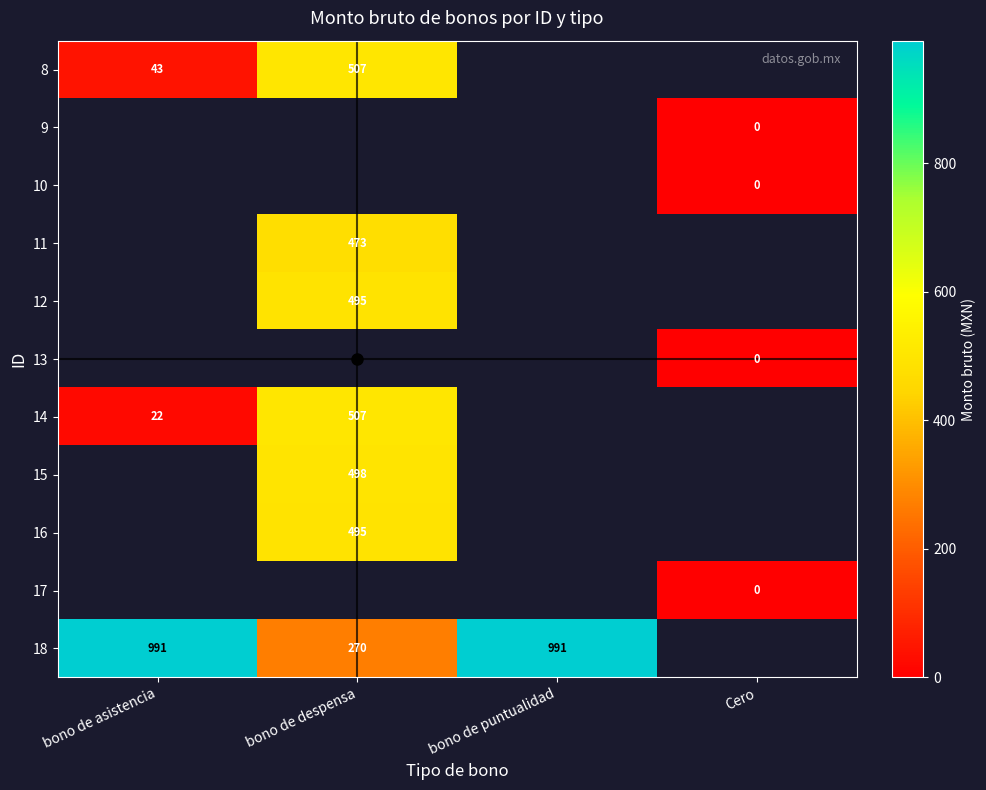

What is the spread (max minus min) of values at bono de asistencia?

968.7